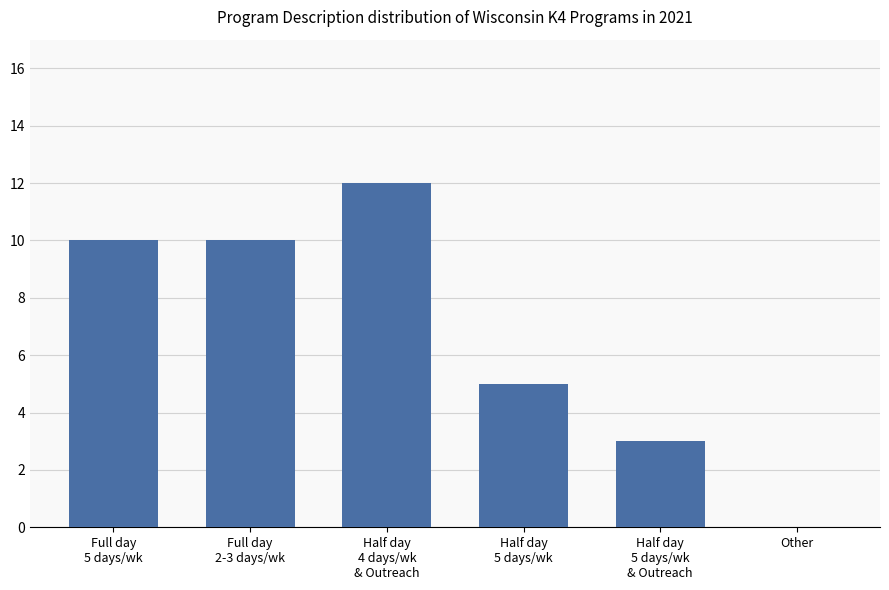

Count the values in the range 3 to 10.

4